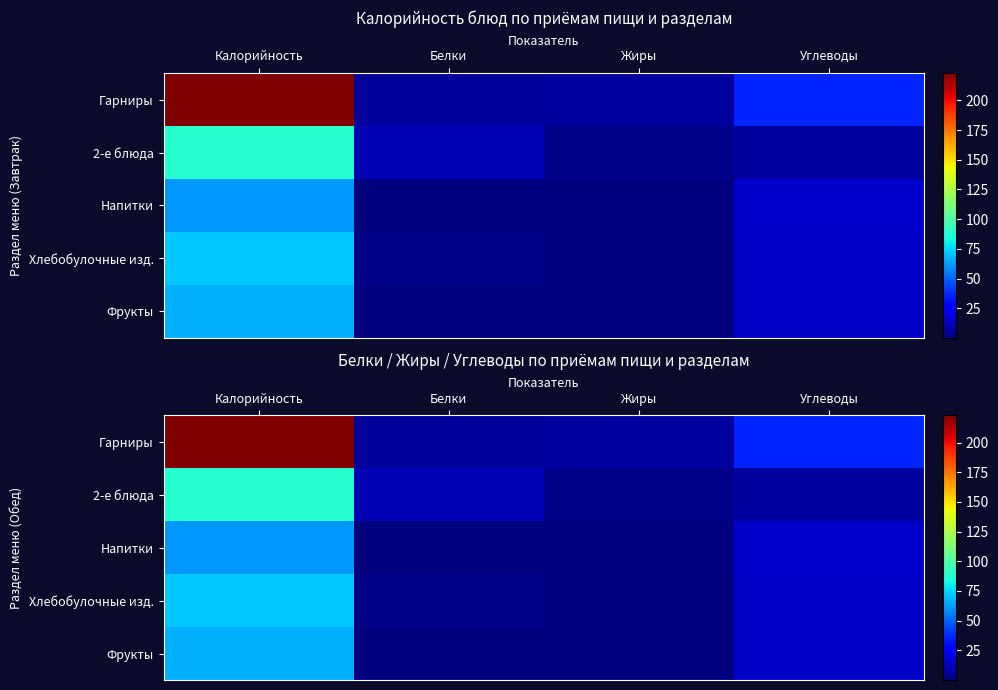

What is the difference between the highest and lowest values at Жиры?

6.3